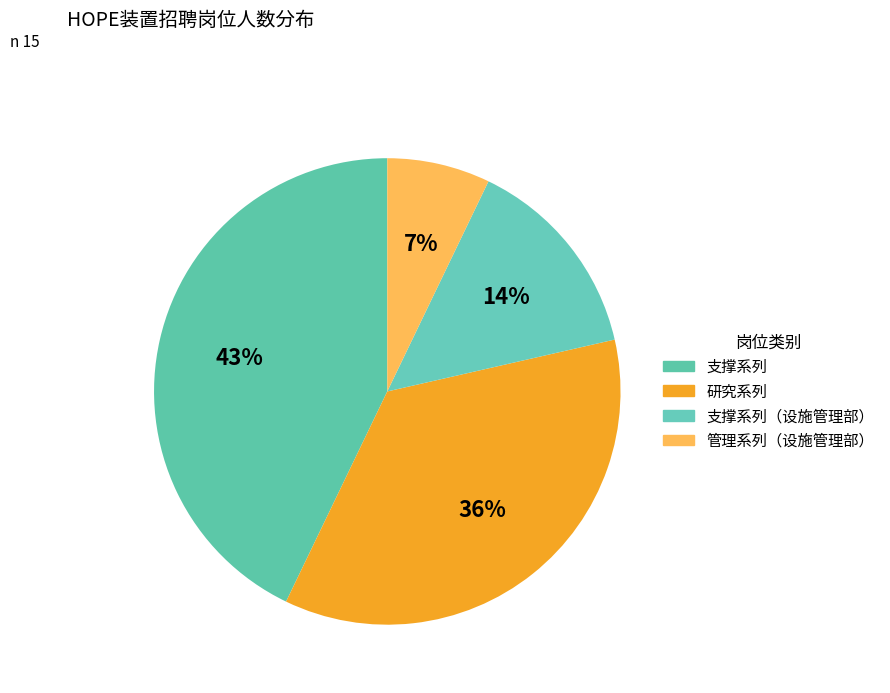

Count the number of slices in the pie.

4